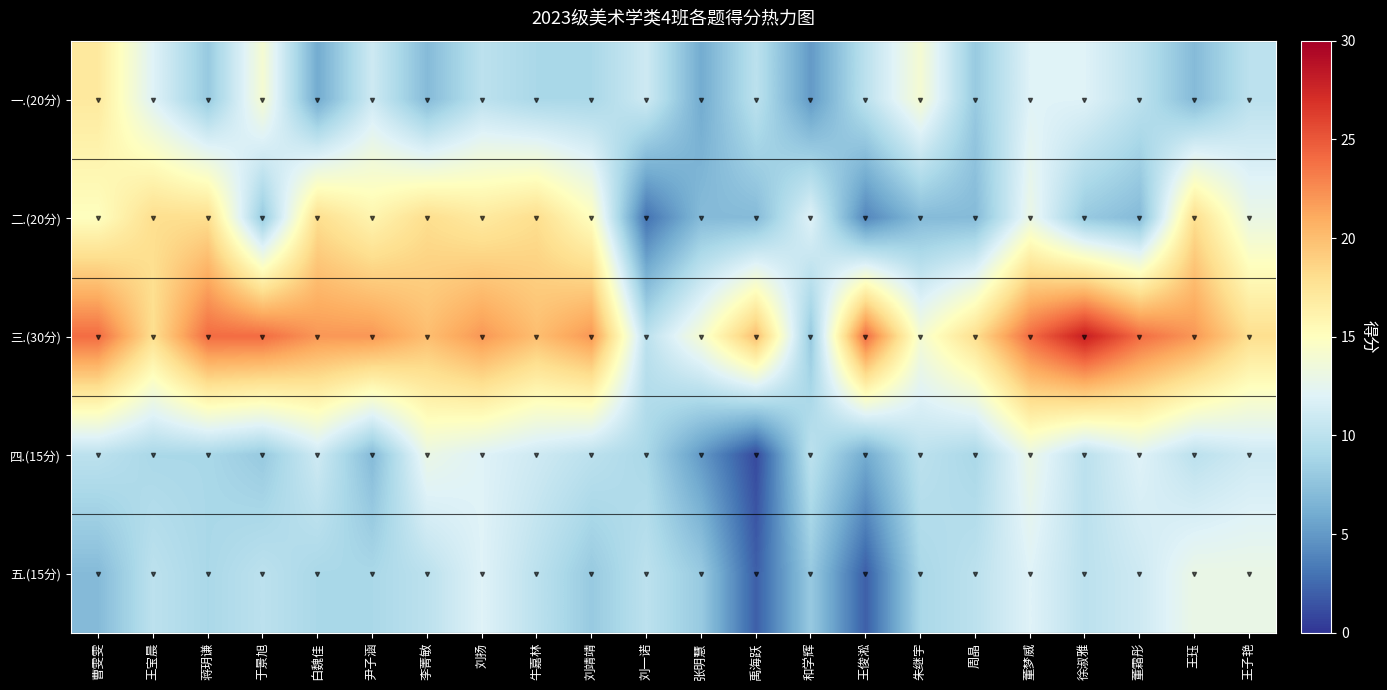

Which category has the highest value across all series?

徐淑雅